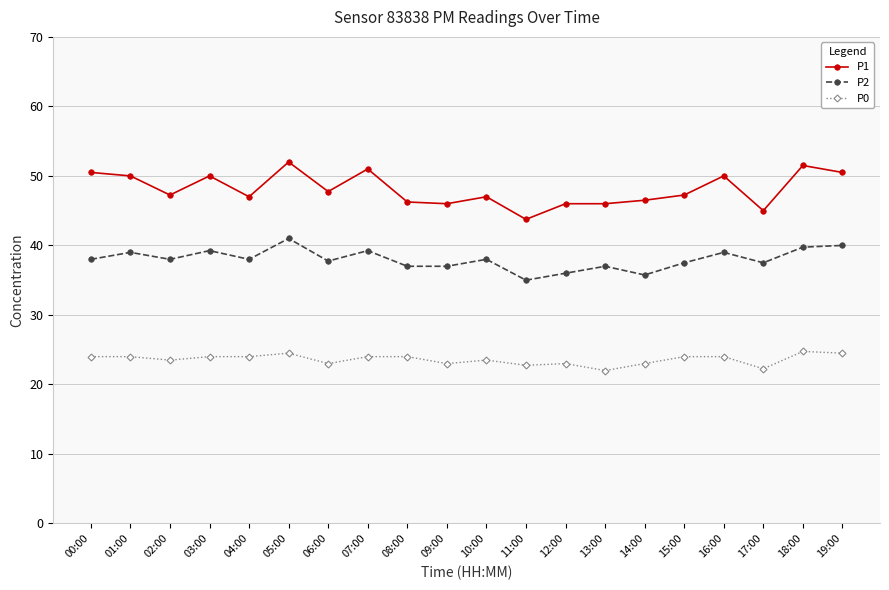

What is the sum of the P1 values at 16:00 and 04:00?

97.0